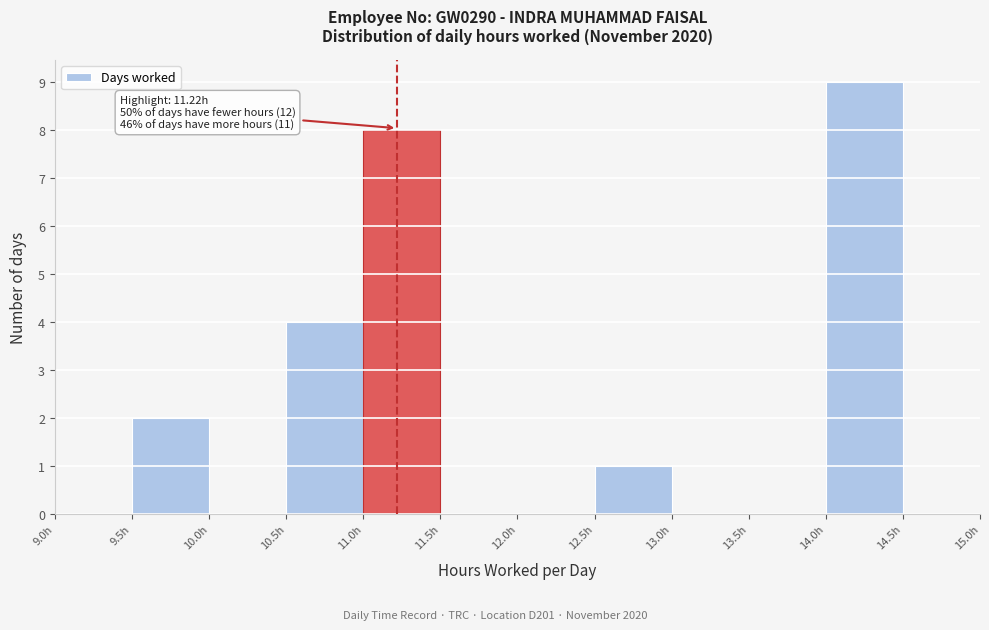

Over which range of the x-axis is the bar tallest?

14.0 to 14.5